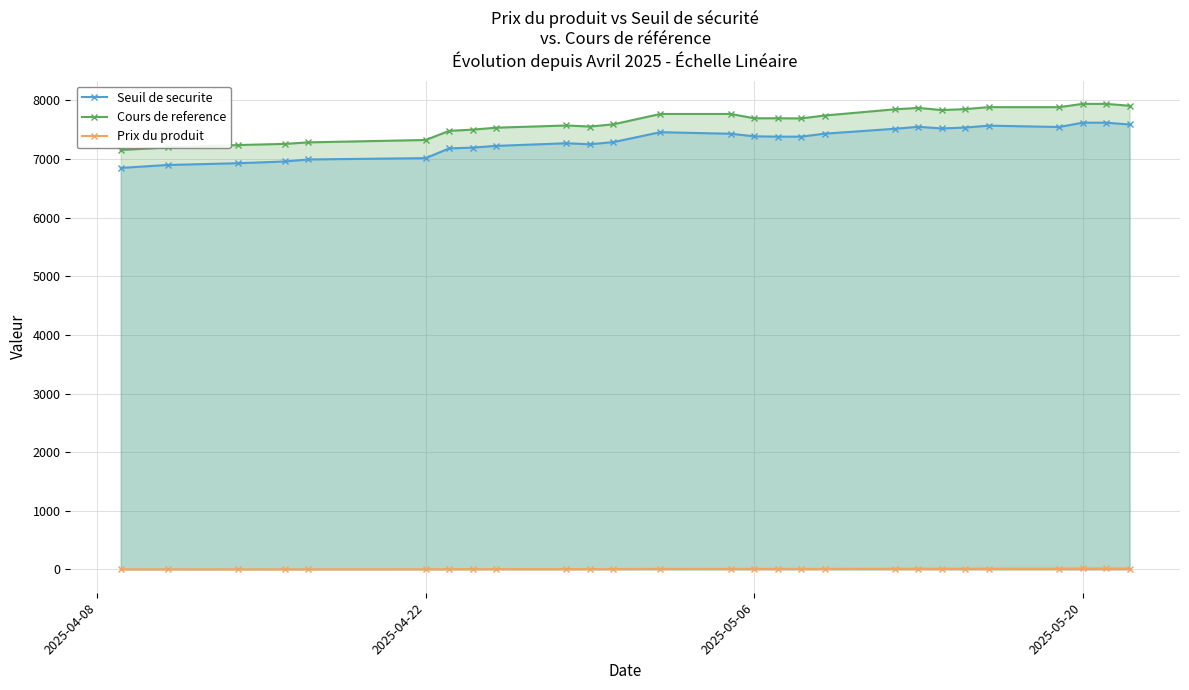

What is the minimum value for Seuil de securite?

6850.0